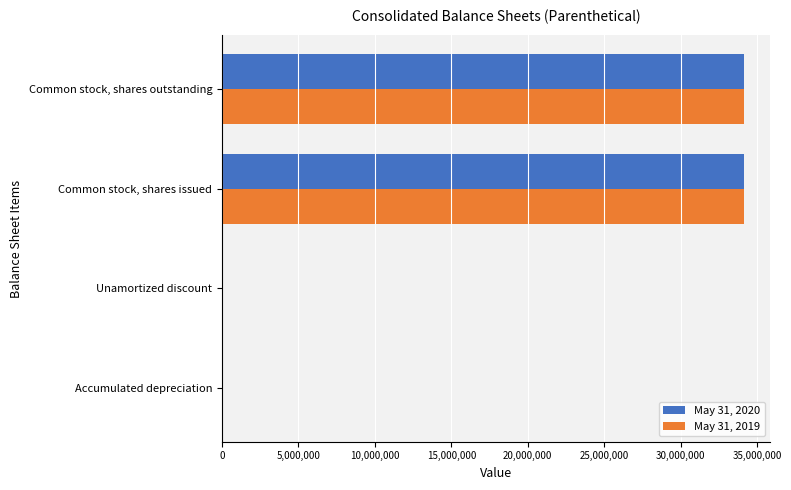

Is the value of May 31, 2020 at Common stock, shares outstanding greater than the value of May 31, 2019 at Accumulated depreciation?

Yes